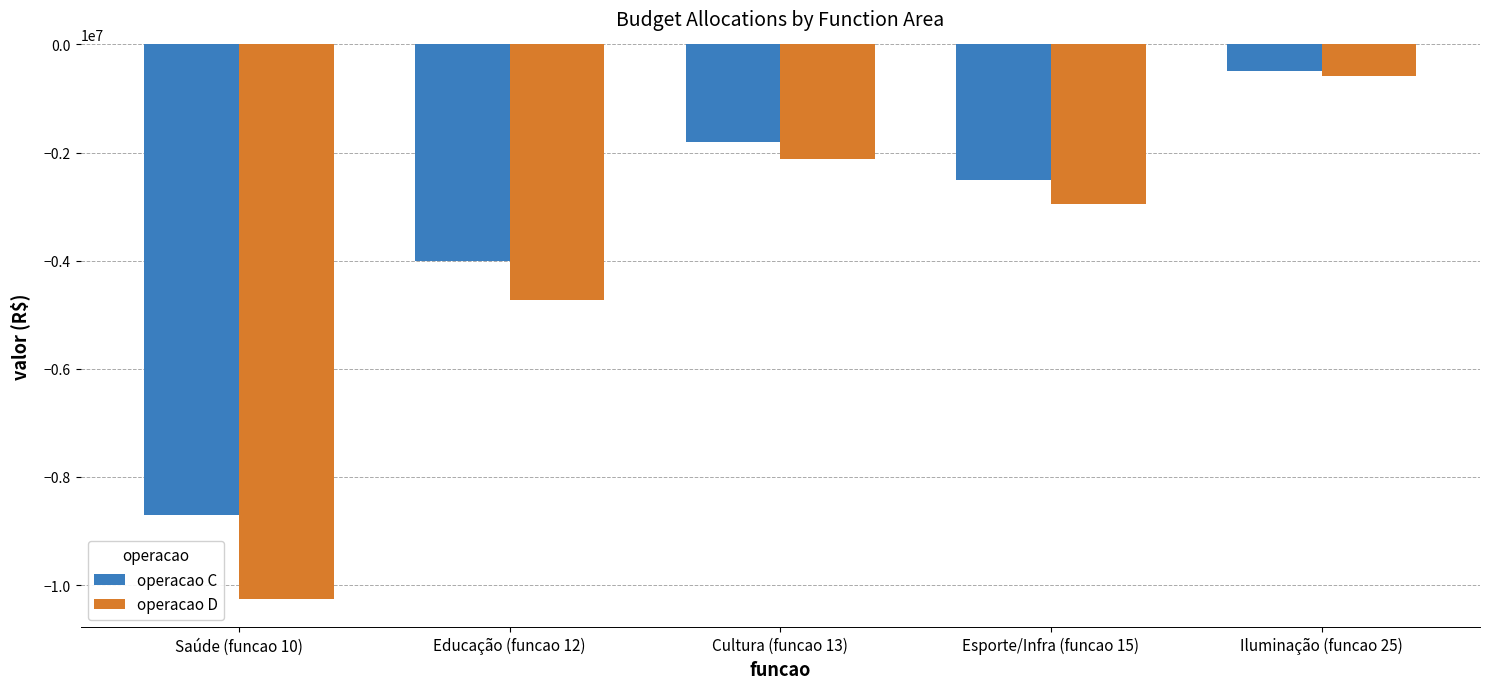

List the series in order of their peak value, lowest first.

operacao D, operacao C